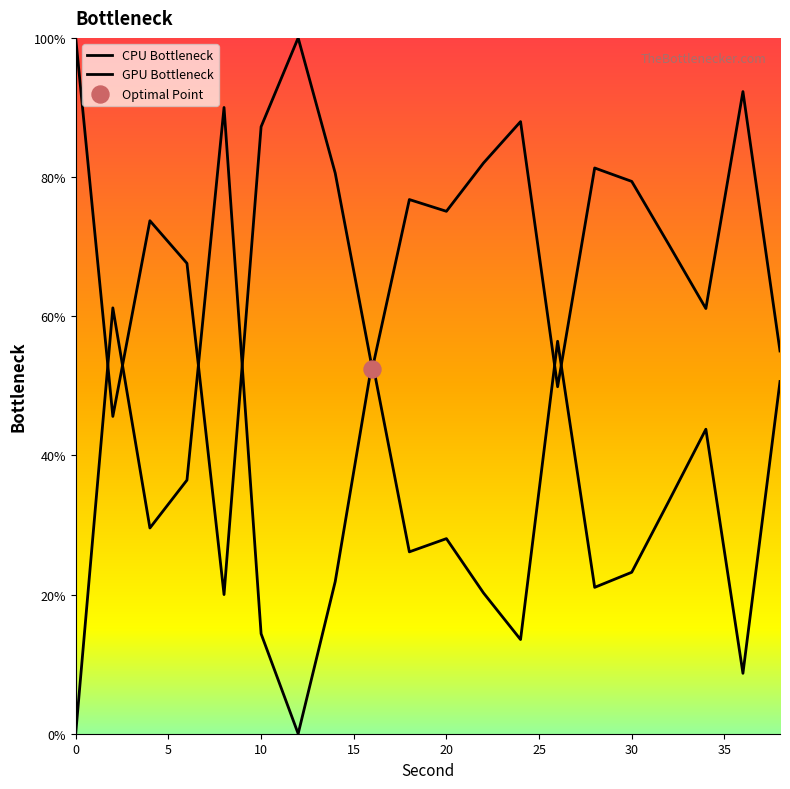

Which series reaches the maximum Y coordinate?

CPU Bottleneck